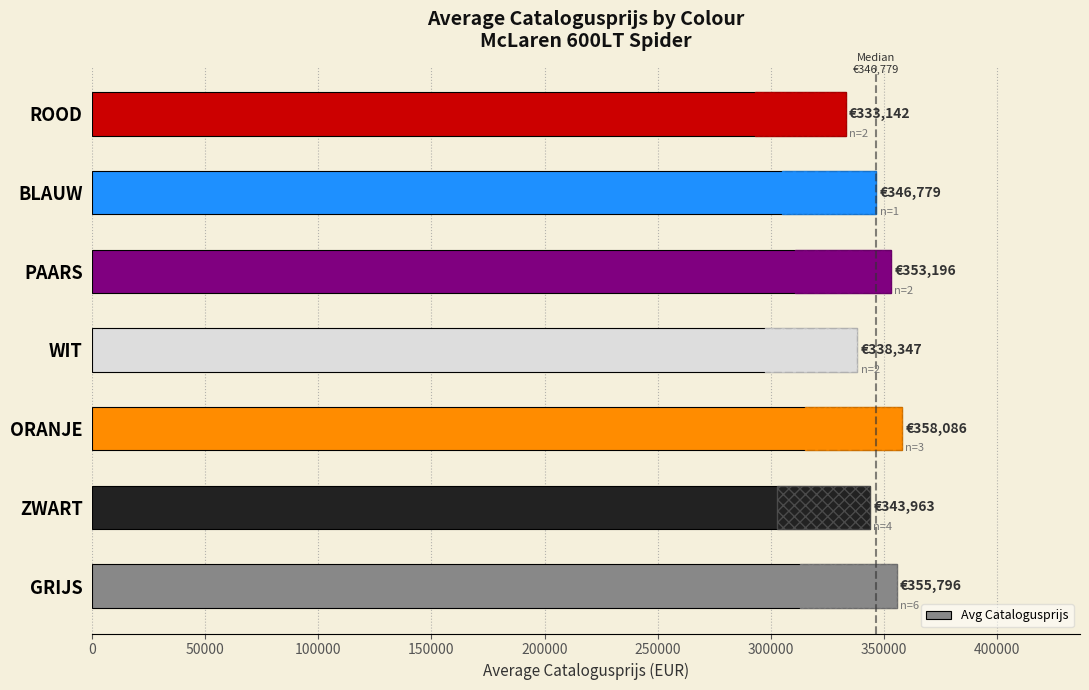

How many bars are there in total?

7